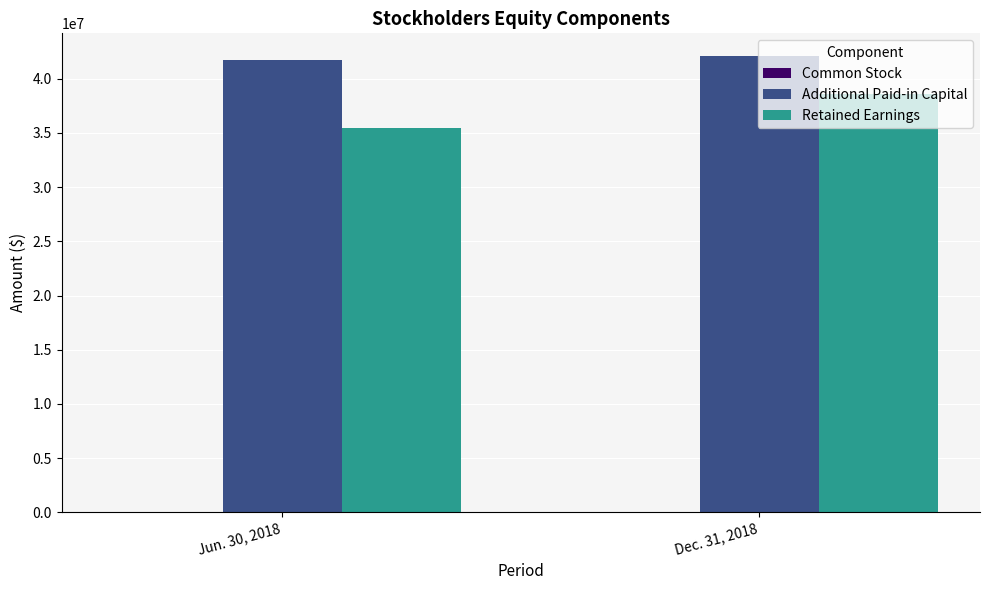

The value of Retained Earnings at Jun. 30, 2018 is 20557403. True or false?

False